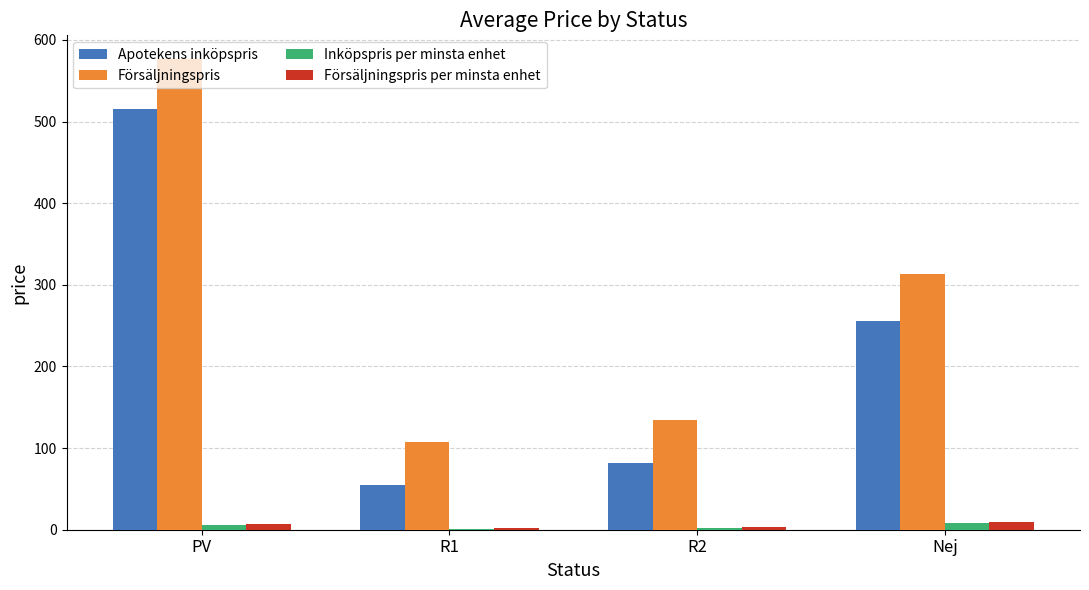

Between R2 and Nej, which series saw the biggest shift?

Försäljningspris